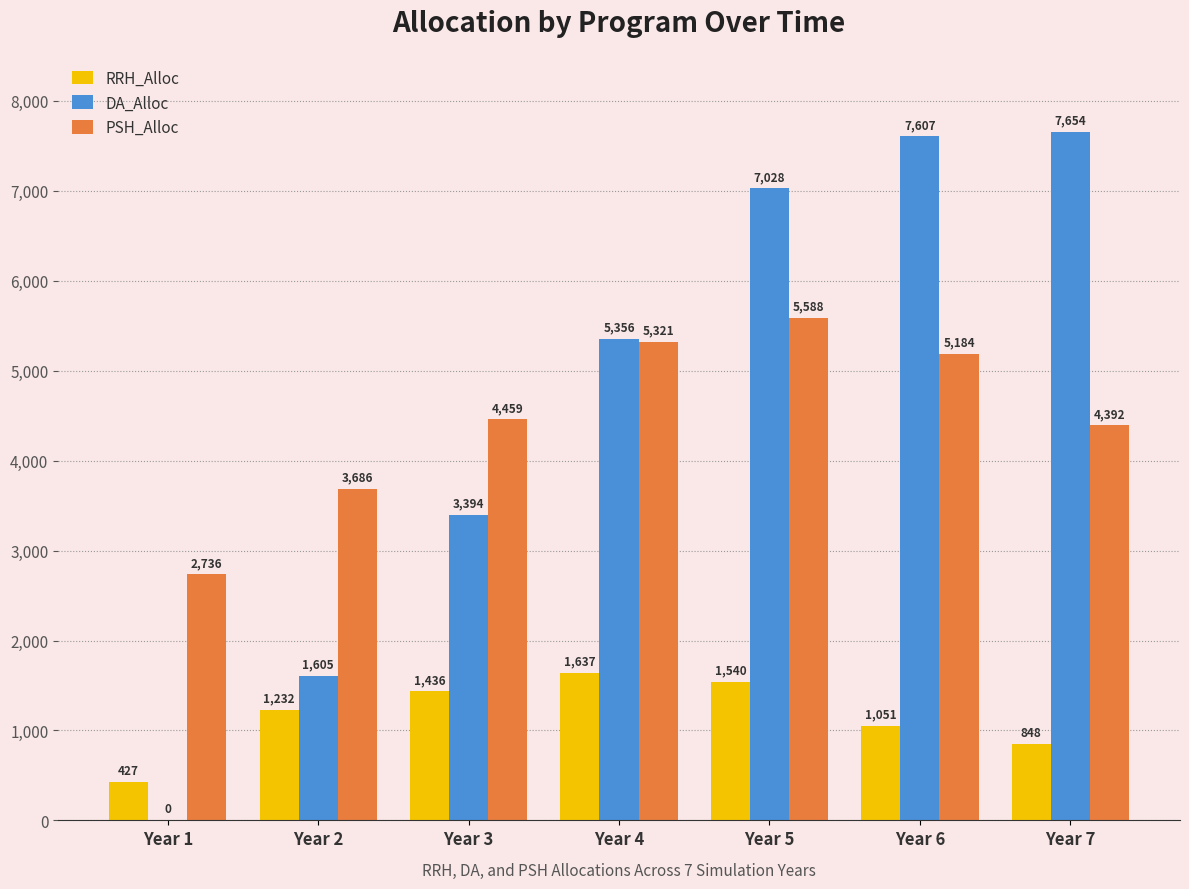

Reading left to right, what are all the values shown in this chart?

RRH_Alloc: 427	1232	1436	1637	1540	1051	848
DA_Alloc: 0	1605	3394	5356	7028	7607	7654
PSH_Alloc: 2736	3686	4459	5321	5588	5184	4392